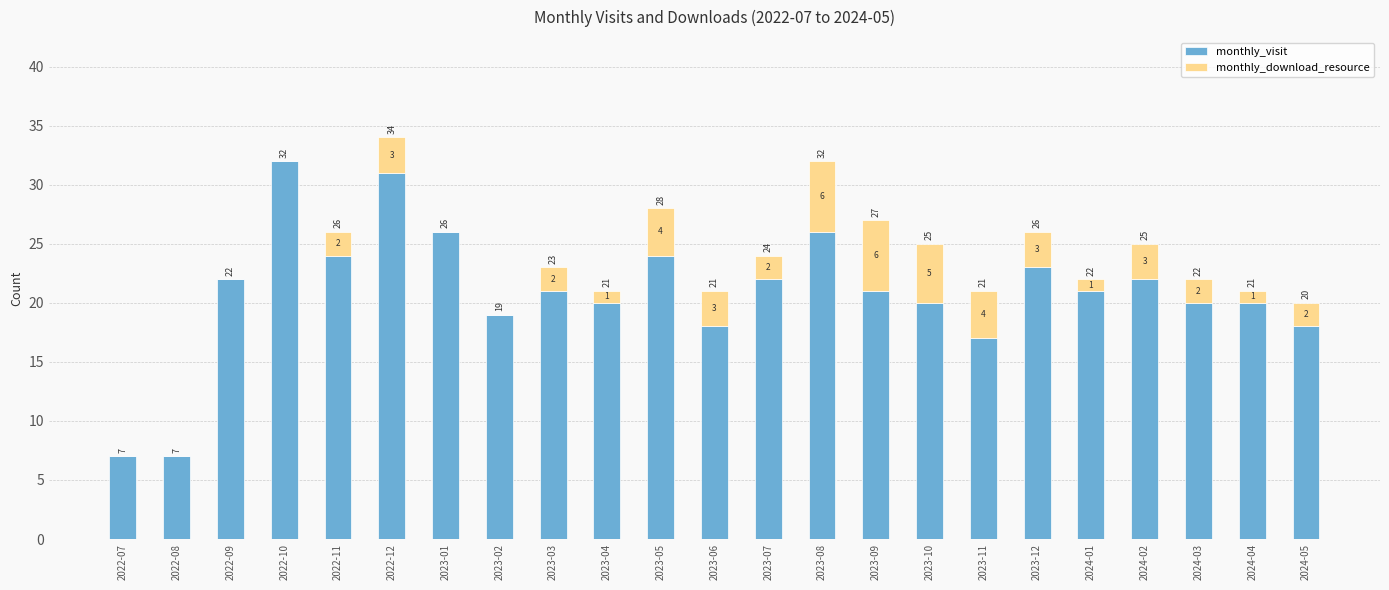

Are the bars grouped side by side (vs. stacked)?

No